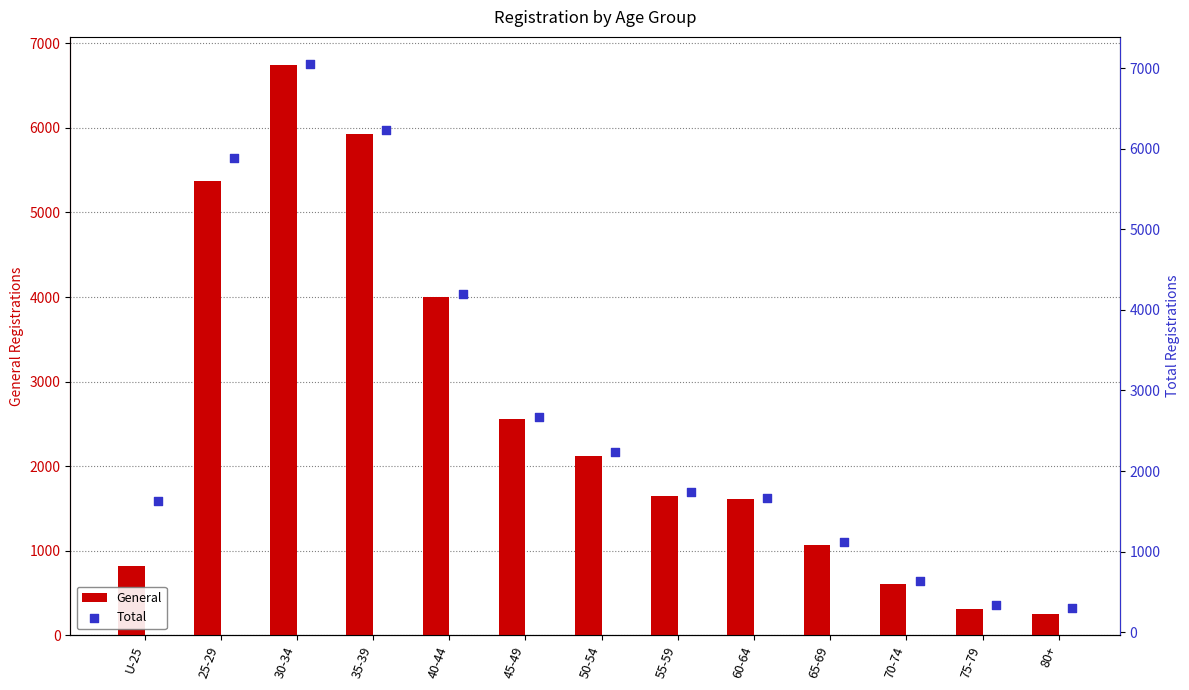

What are all the series names shown in the legend?

General, Total